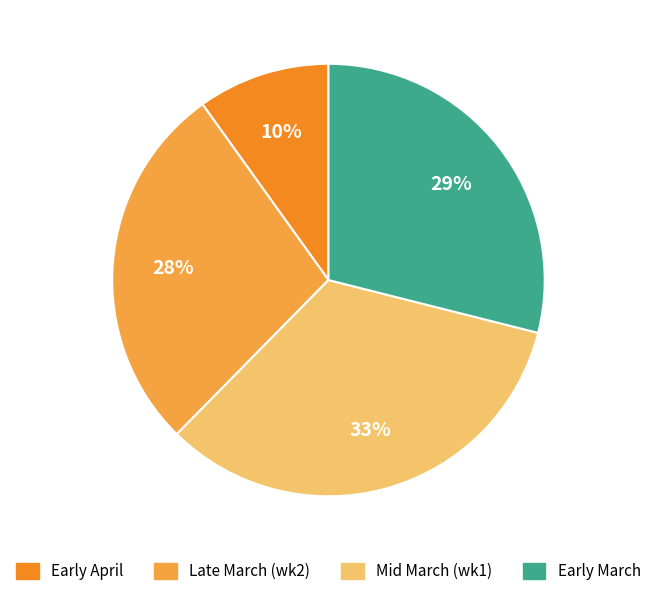

To the nearest percent, what is the average slice percentage?

25%